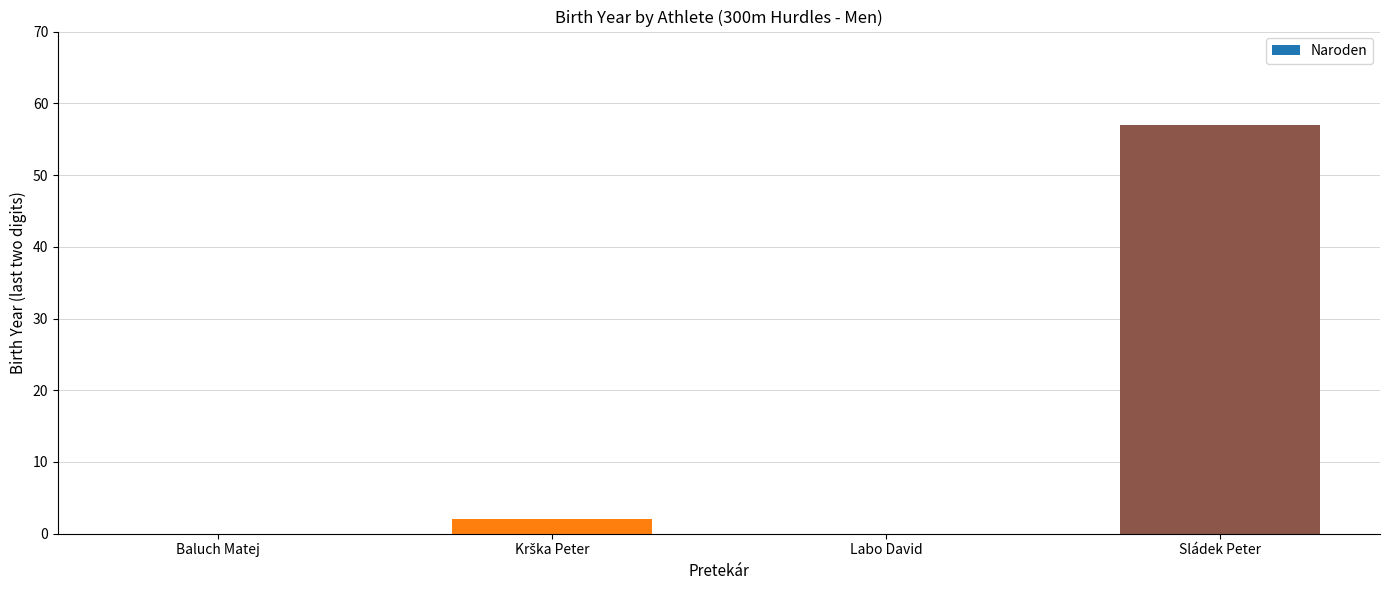

What is the sum of all values?

59